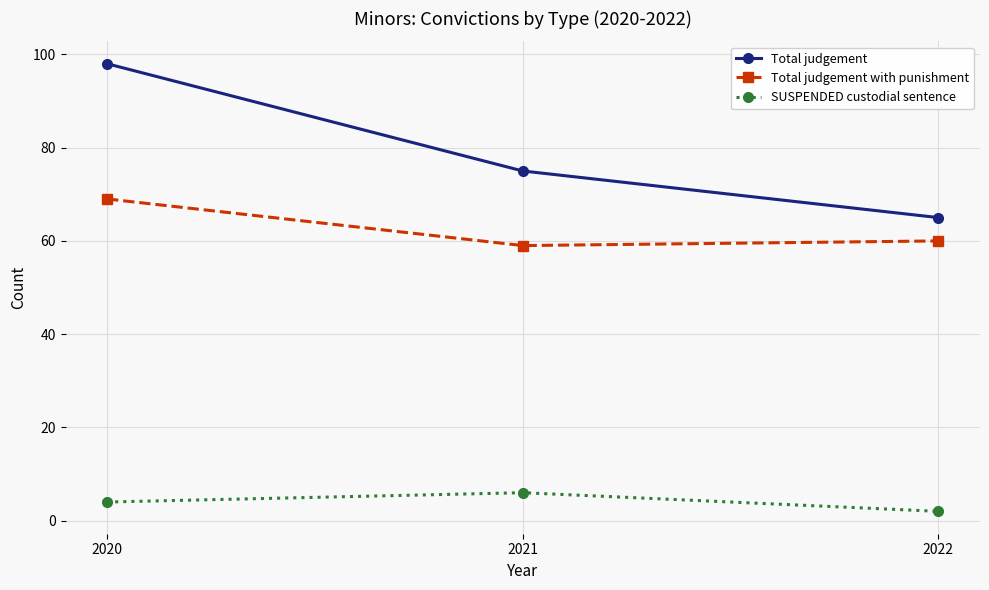

Which series has the largest total across all categories?

Total judgement